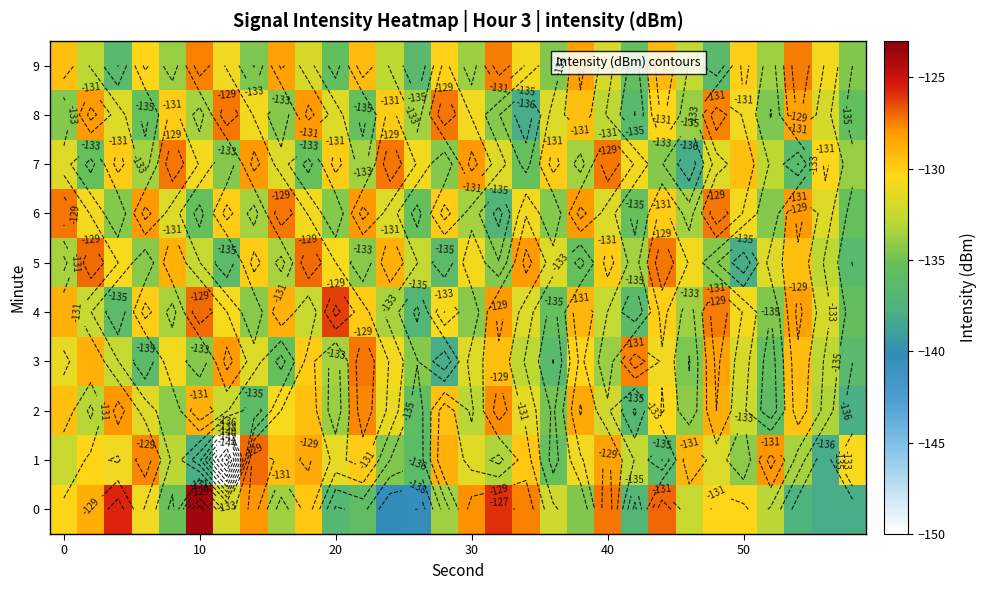

What is the spread (max minus min) of values at 20?

10.8